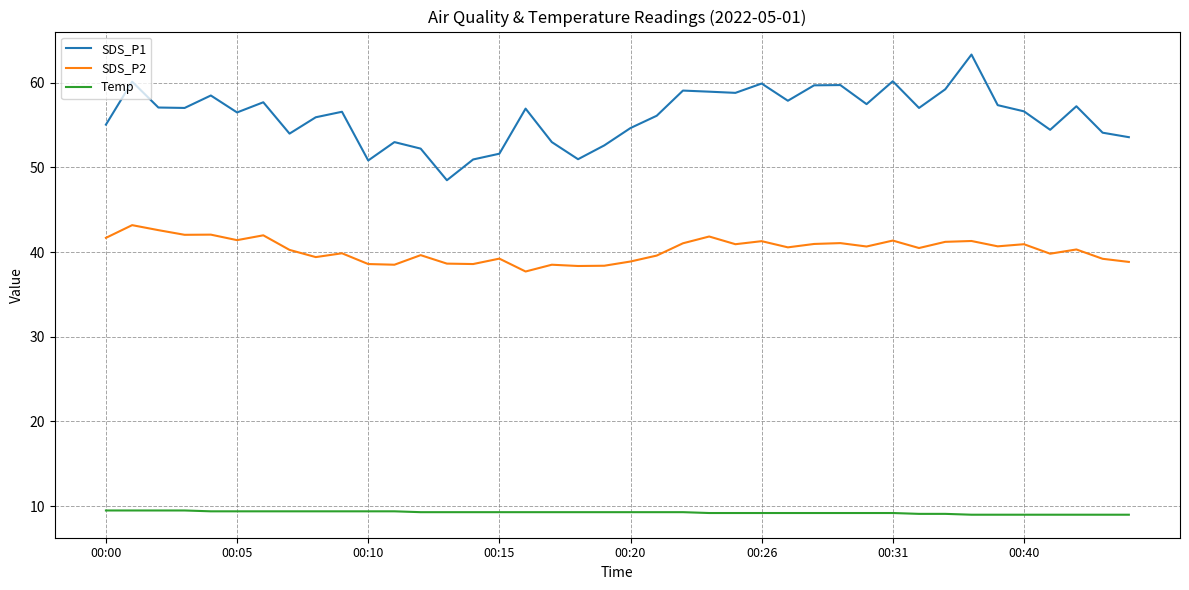

What is the difference between the maximum and second lowest values in the SDS_P1 series?

12.5